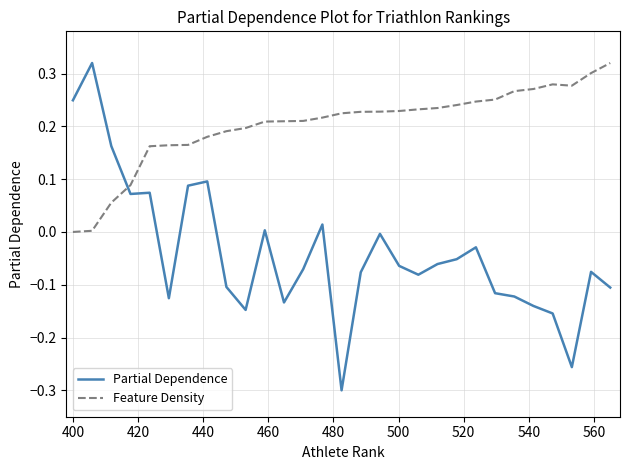

List the series in order of their overall mean, lowest first.

Partial Dependence, Feature Density